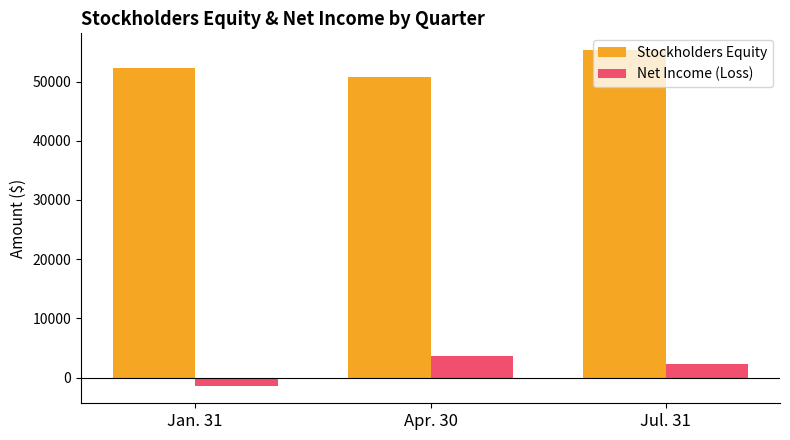

The value of Stockholders Equity at Jan. 31 is 26641. True or false?

False